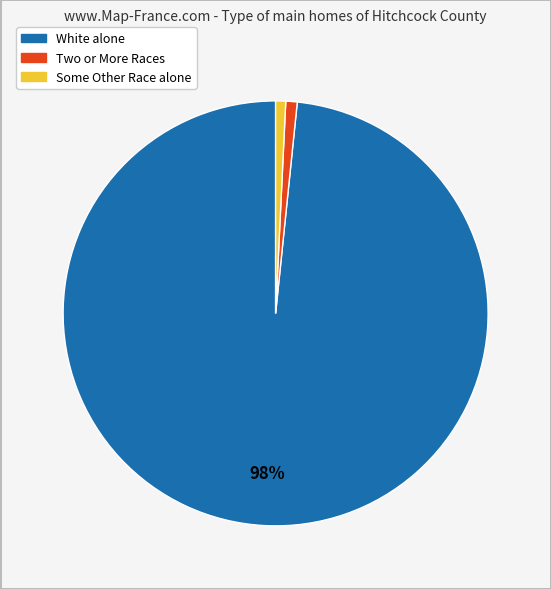

To the nearest percent, what is the average slice percentage?

33%